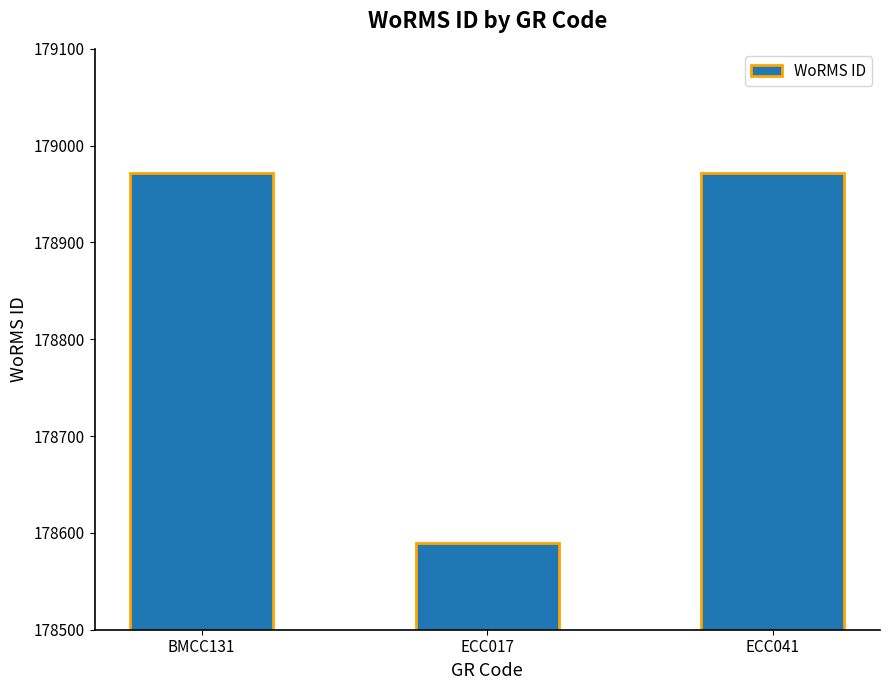

Is it true that the value at ECC041 is 178972?

True